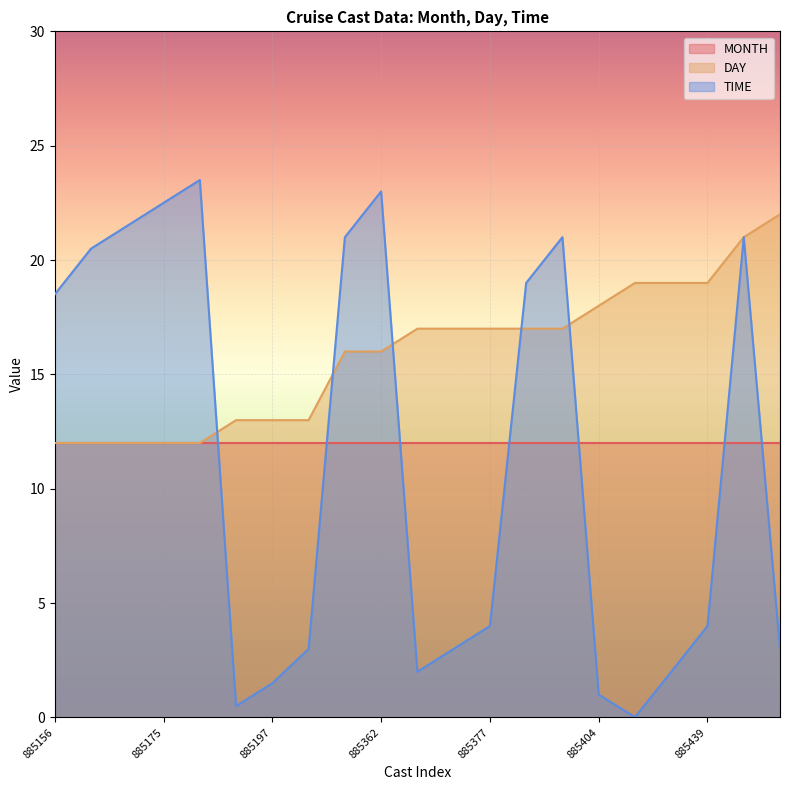

List the labels in order of TIME value, largest first.

885181, 885362, 885175, 885167, 885357, 885393, 885544, 885160, 885384, 885156, 885377, 885439, 885205, 885374, 885572, 885370, 885436, 885197, 885404, 885192, 885431